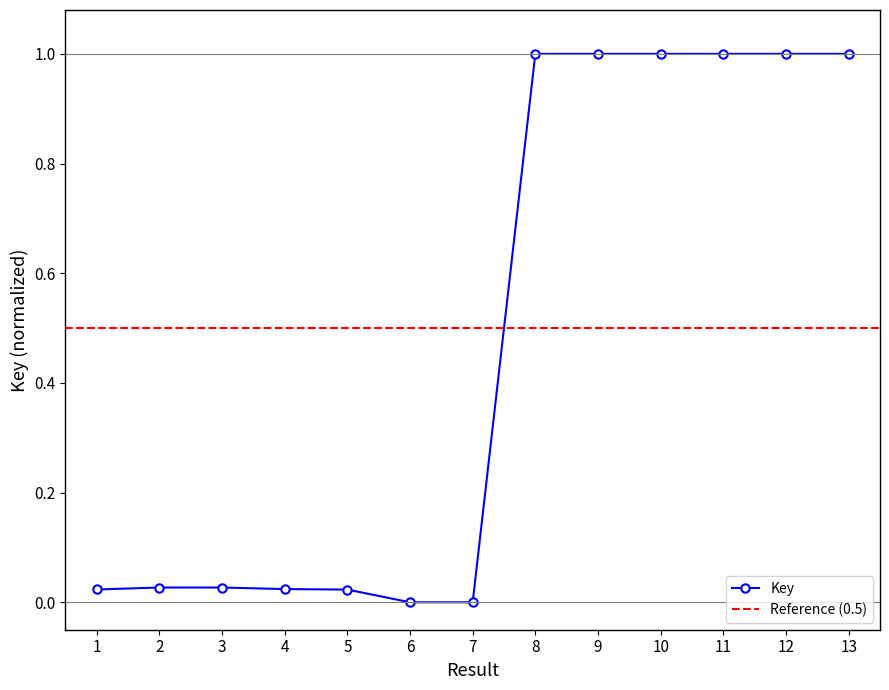

At which category does the data reach its first local valley?

6